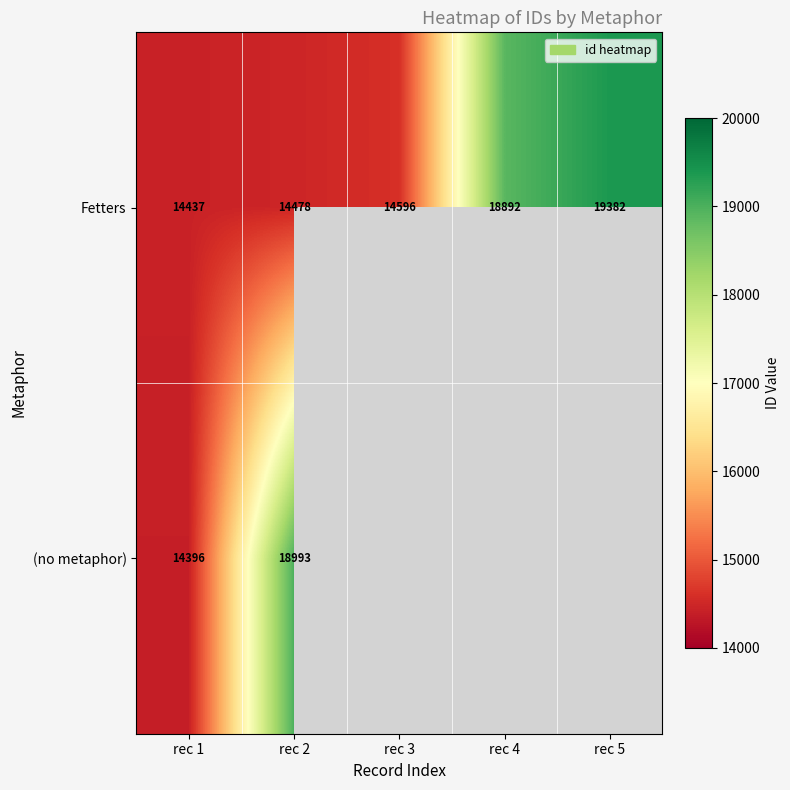

Rank the series at rec 1 from highest to lowest value.

Fetters, (no metaphor)